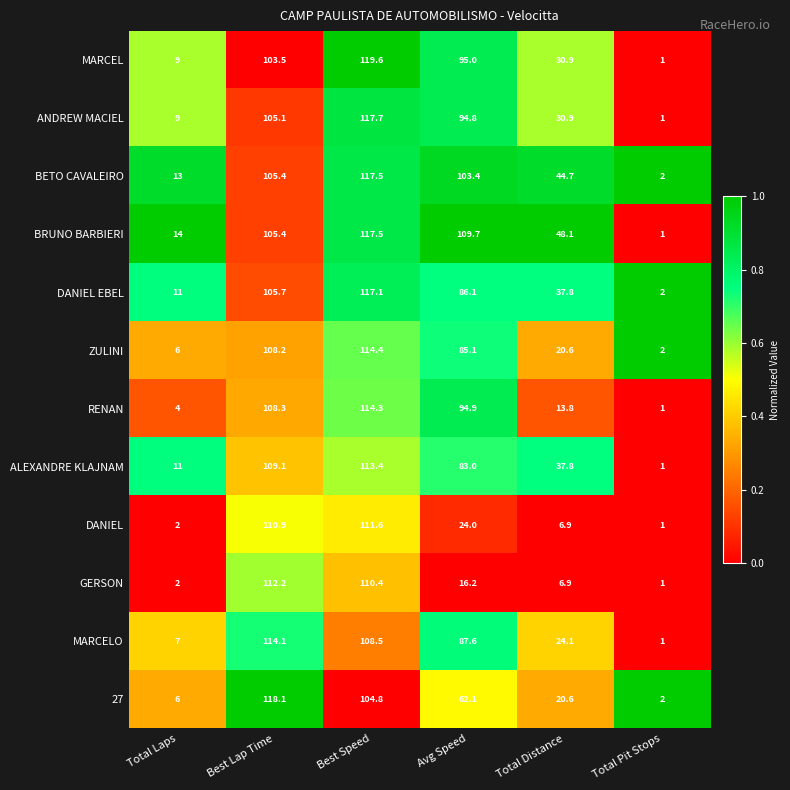

What is the total value across all series at Total Pit Stops?

16.0